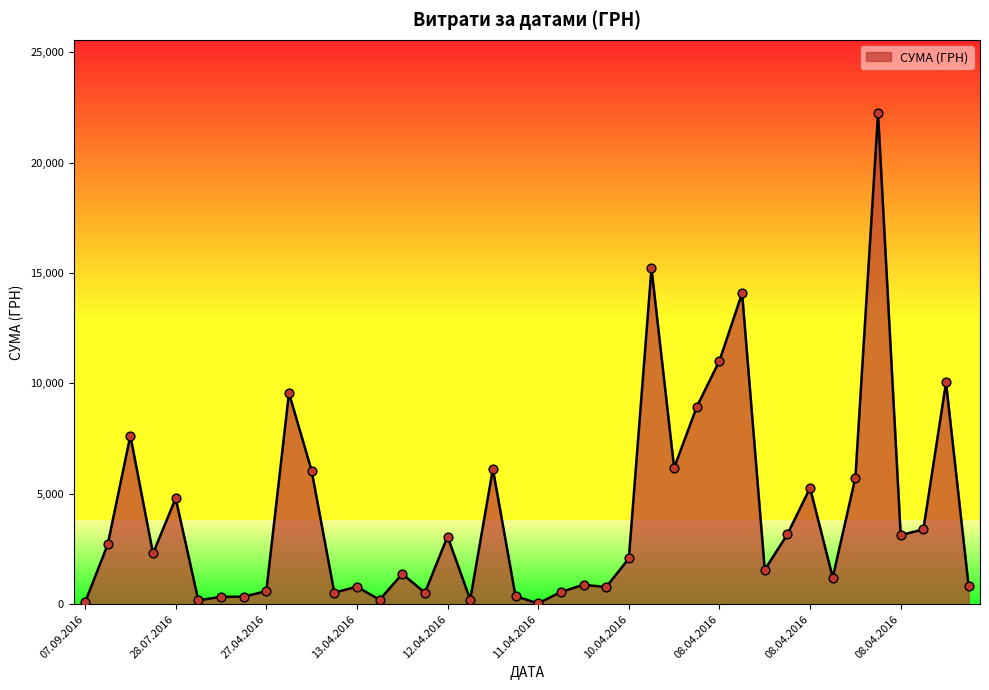

What is the change in value from 22.04.2016 to 11.04.2016?

-9011.6